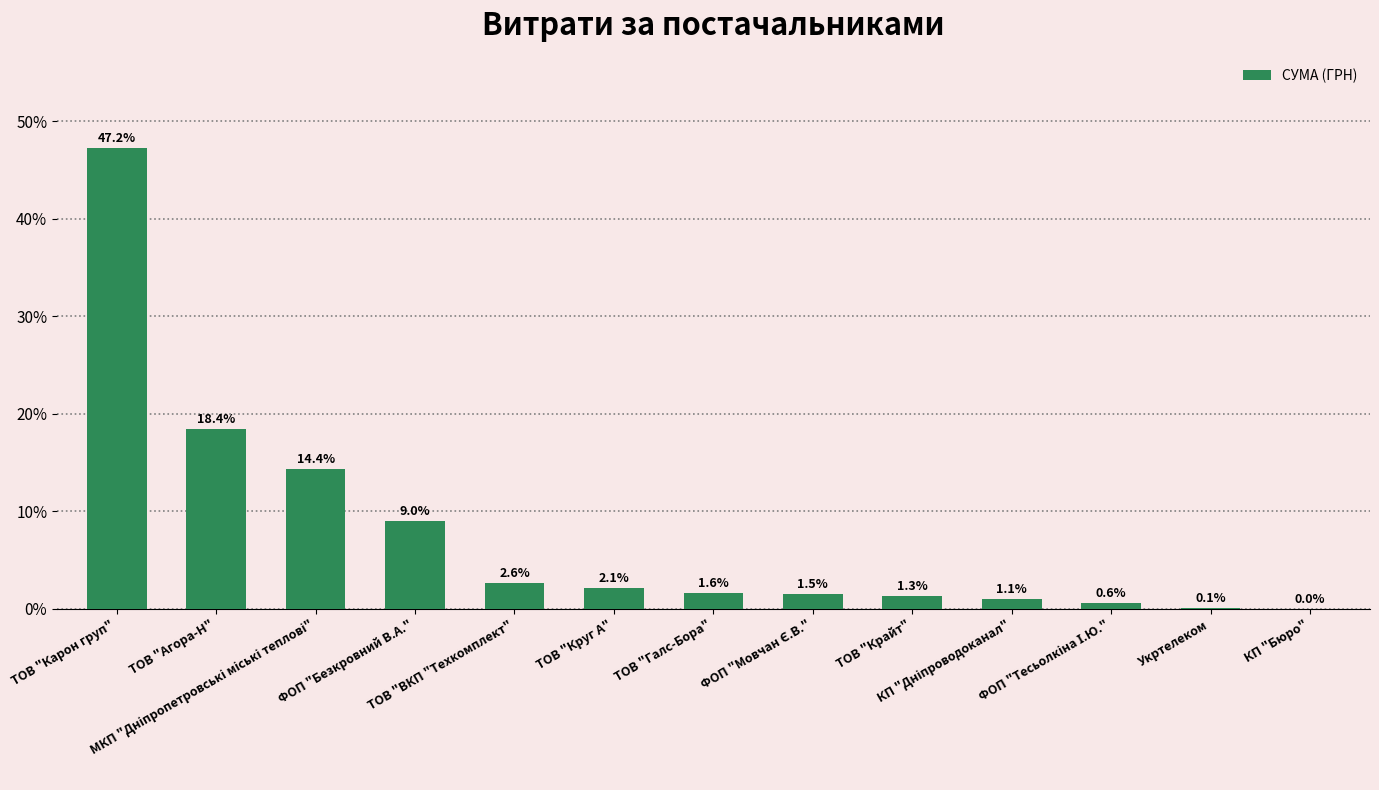

Are the bars horizontal?

No